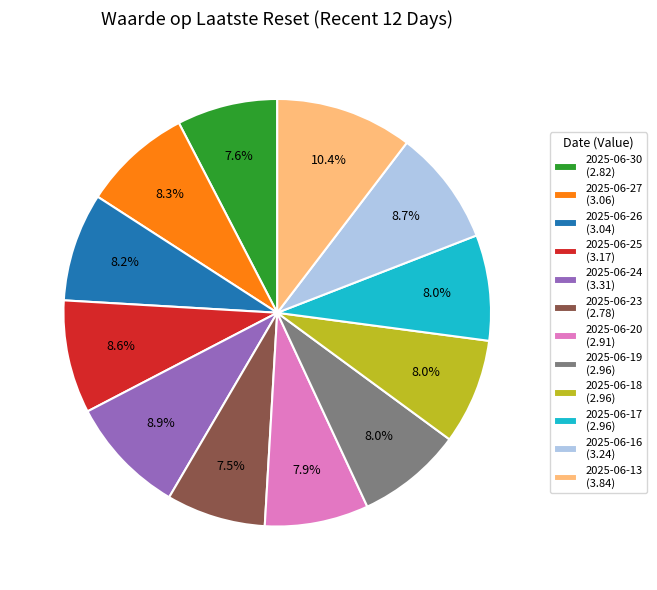

What portion of the pie excludes 2025-06-13 (3.84)?

89.6%